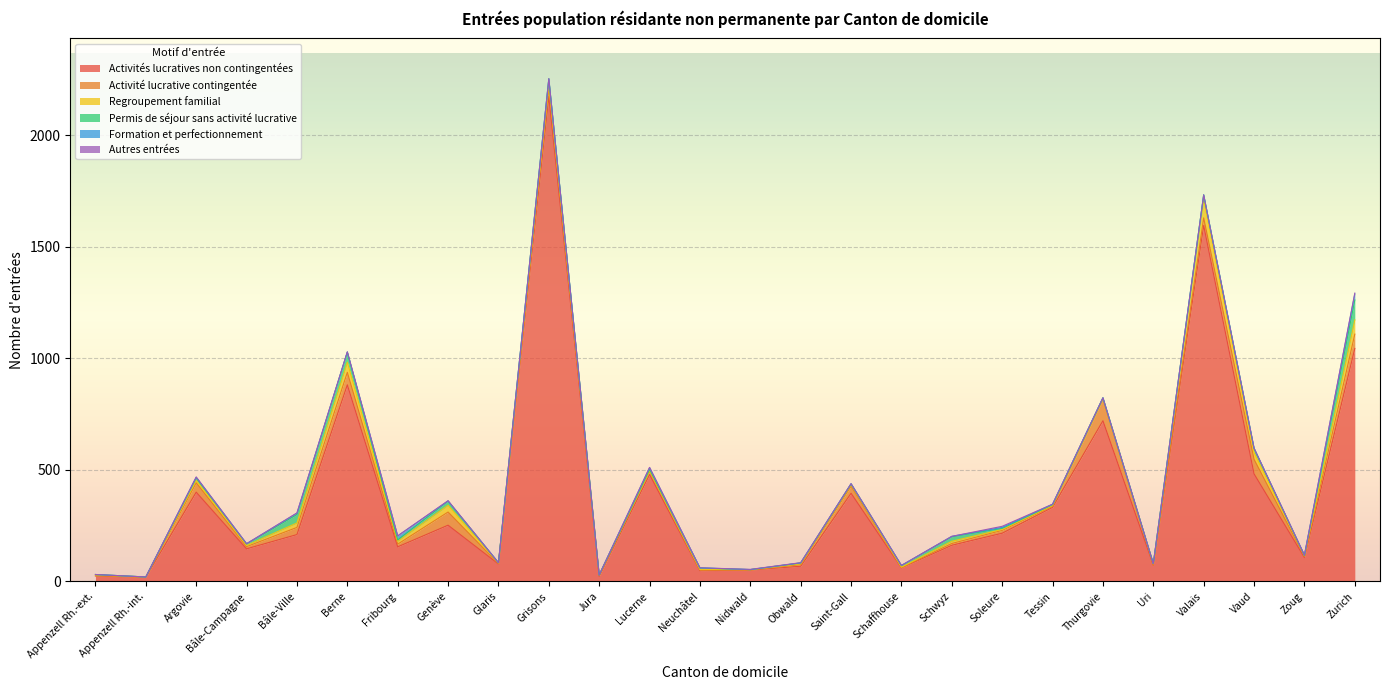

Where is Activités lucratives non contingentées nearest to the value 1096?

Zurich